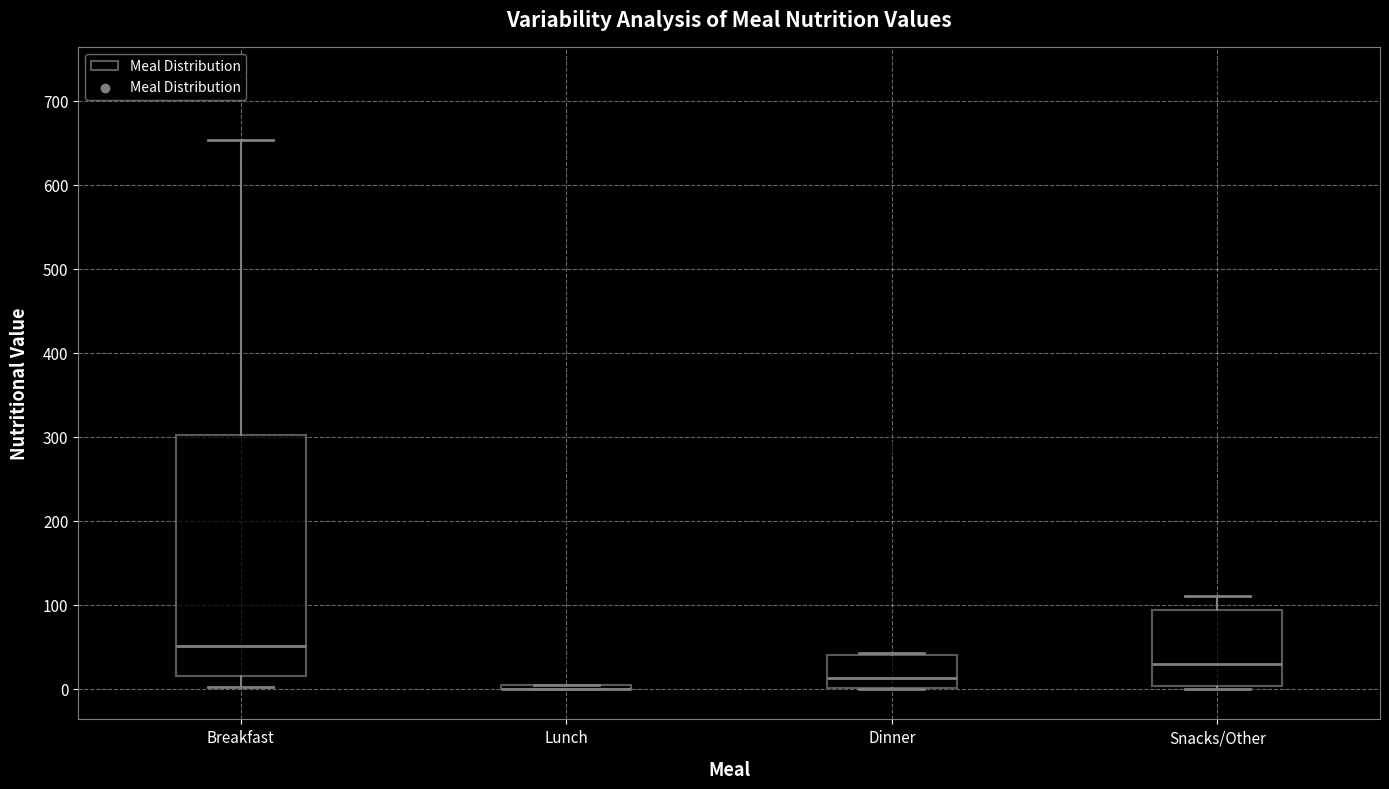

Reading left to right, transcribe this box plot: for each box, give where its median line is, the range the box spans, and where its two whiskers end, as read against the y-axis. The values are not printed on the chart, so give them approximately, as read against the axis.

Breakfast: median 50, box 20 to 300, whiskers 0 to 650
Lunch: box collapsed to a line at 0, whiskers 0 to 0
Dinner: median 10, box 0 to 40, whiskers 0 to 40
Snacks/Other: median 30, box 0 to 90, whiskers 0 to 110